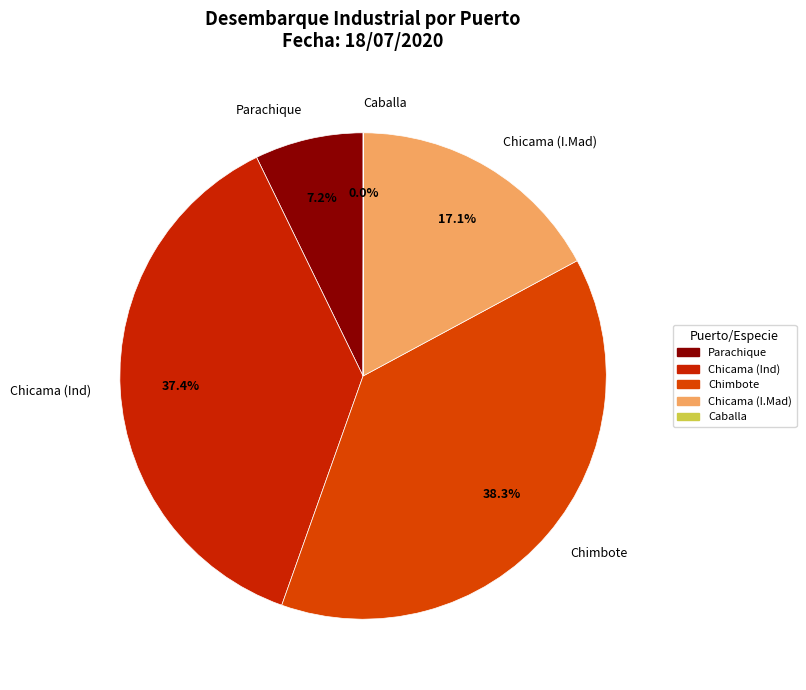

How much of the chart is everything except Parachique?

92.8%